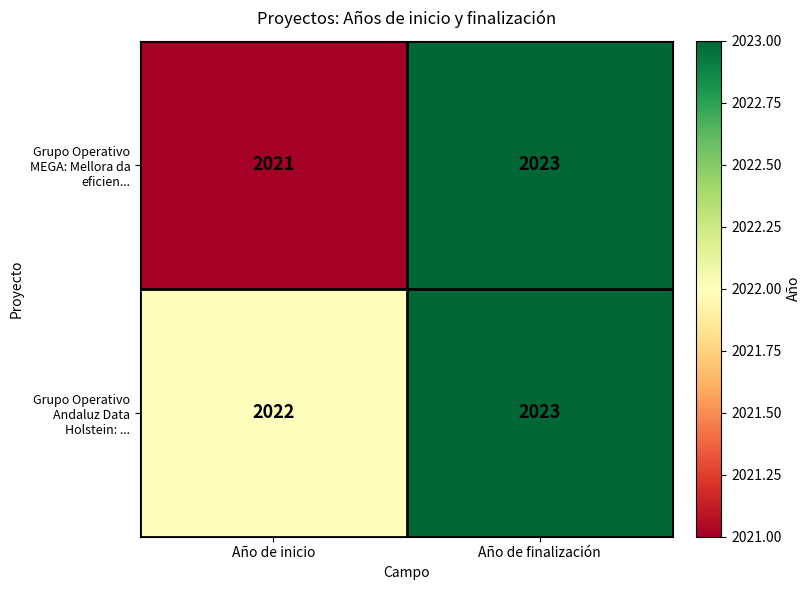

List the labels in order of Grupo Operativo Andaluz Data Holstein: ... value, smallest first.

Año de inicio, Año de finalización